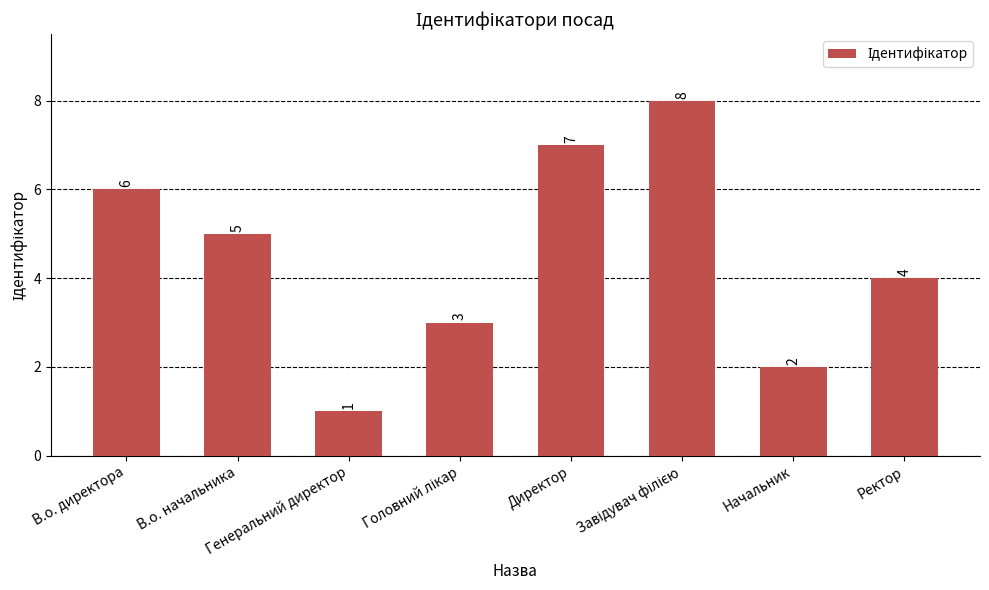

The value at Ректор is 4. True or false?

True